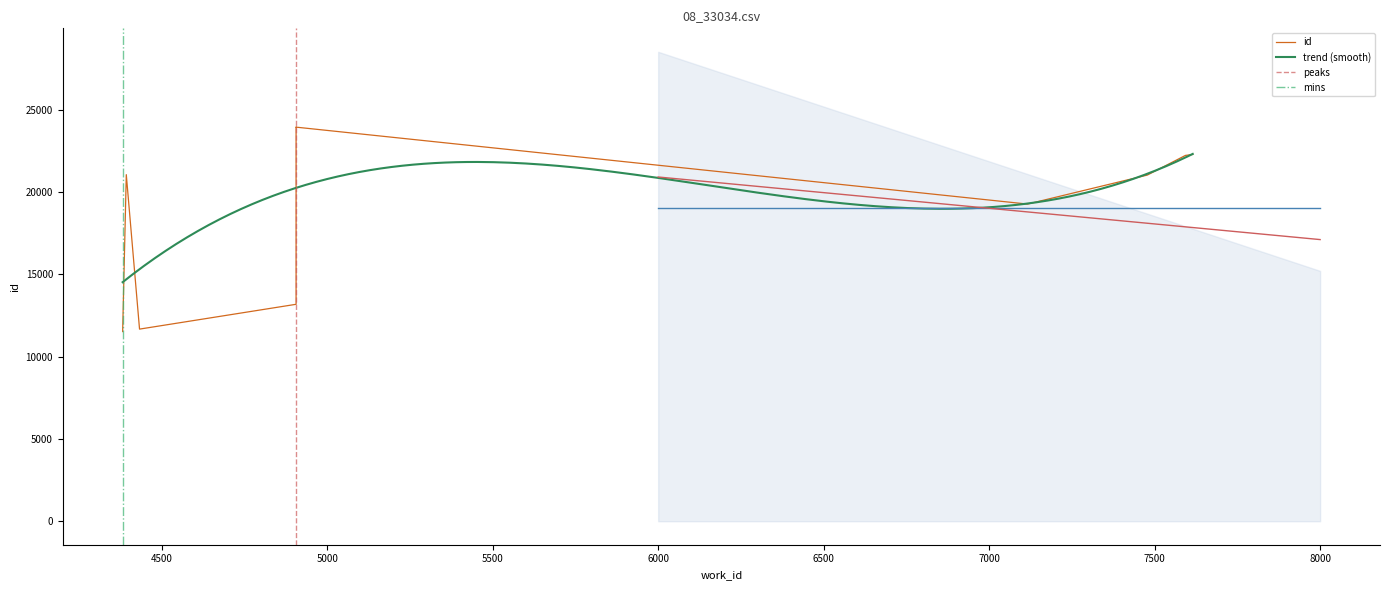

At which category does the chart reach its peak across all series?

4906